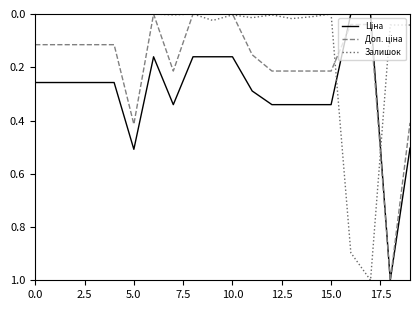

What is the greatest value displayed?

1.0